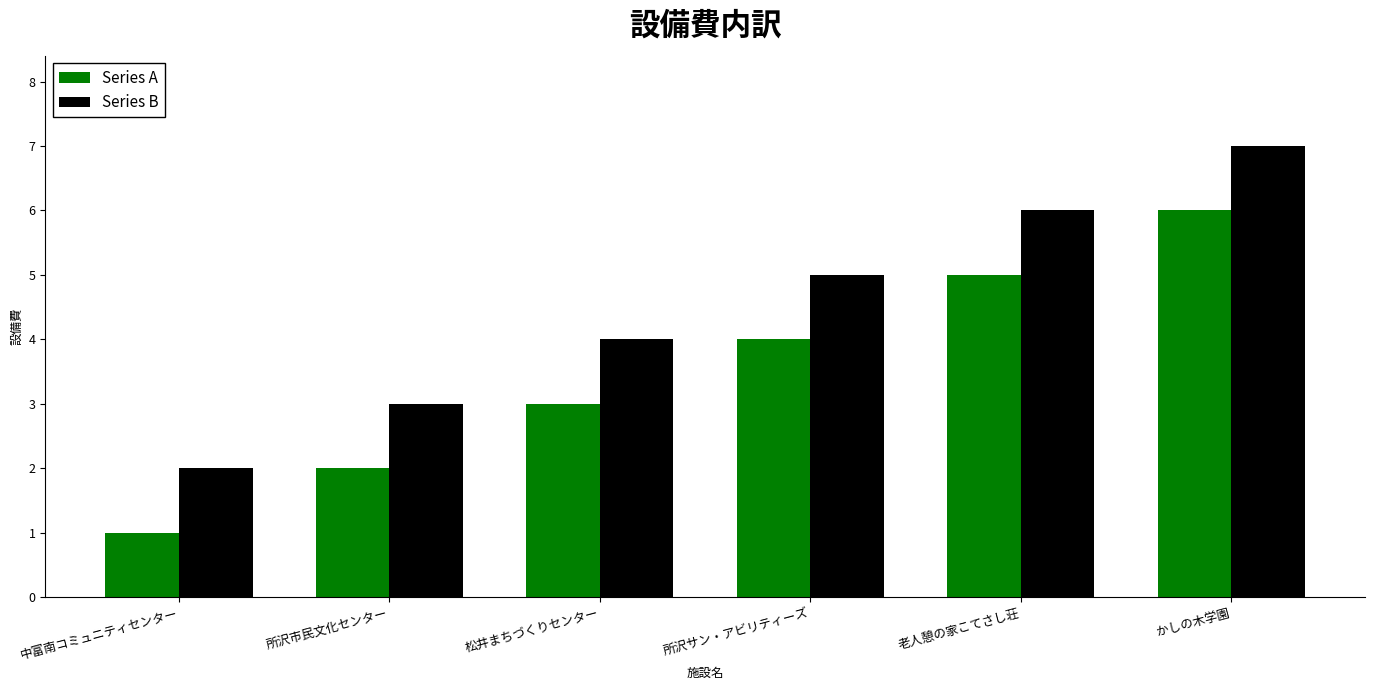

At which label does Series A reach its minimum?

中富南コミュニティセンター